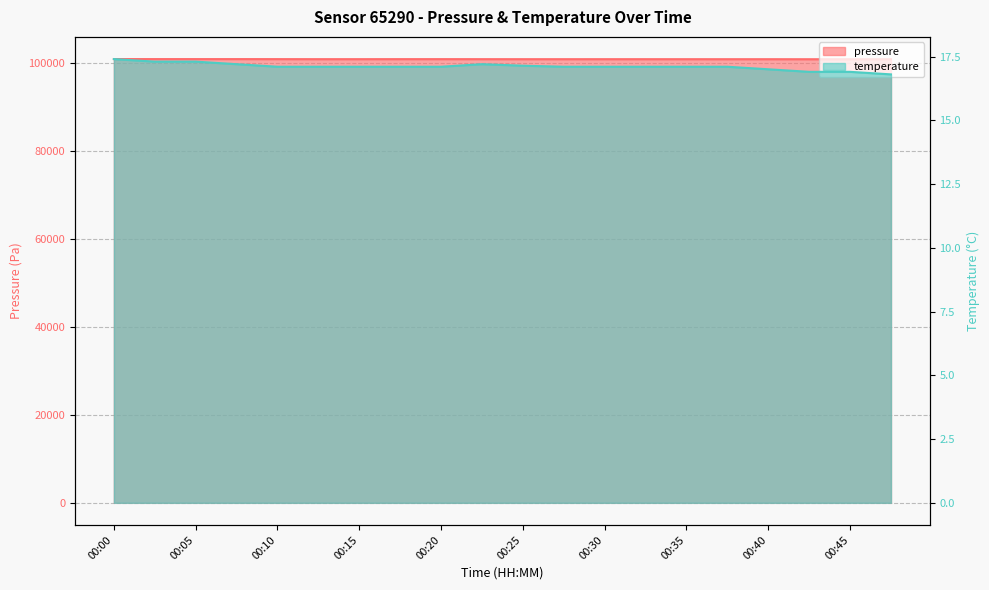

True or false: temperature and pressure intersect in this chart.

False